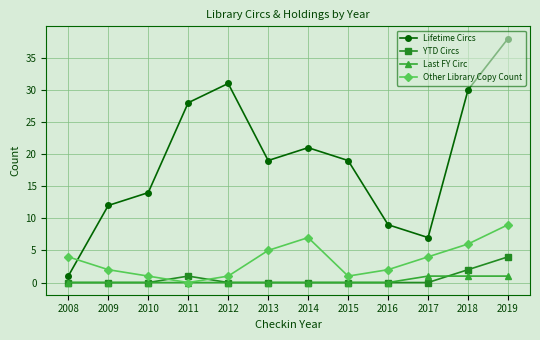

What is the total value across all series at 2011?

29